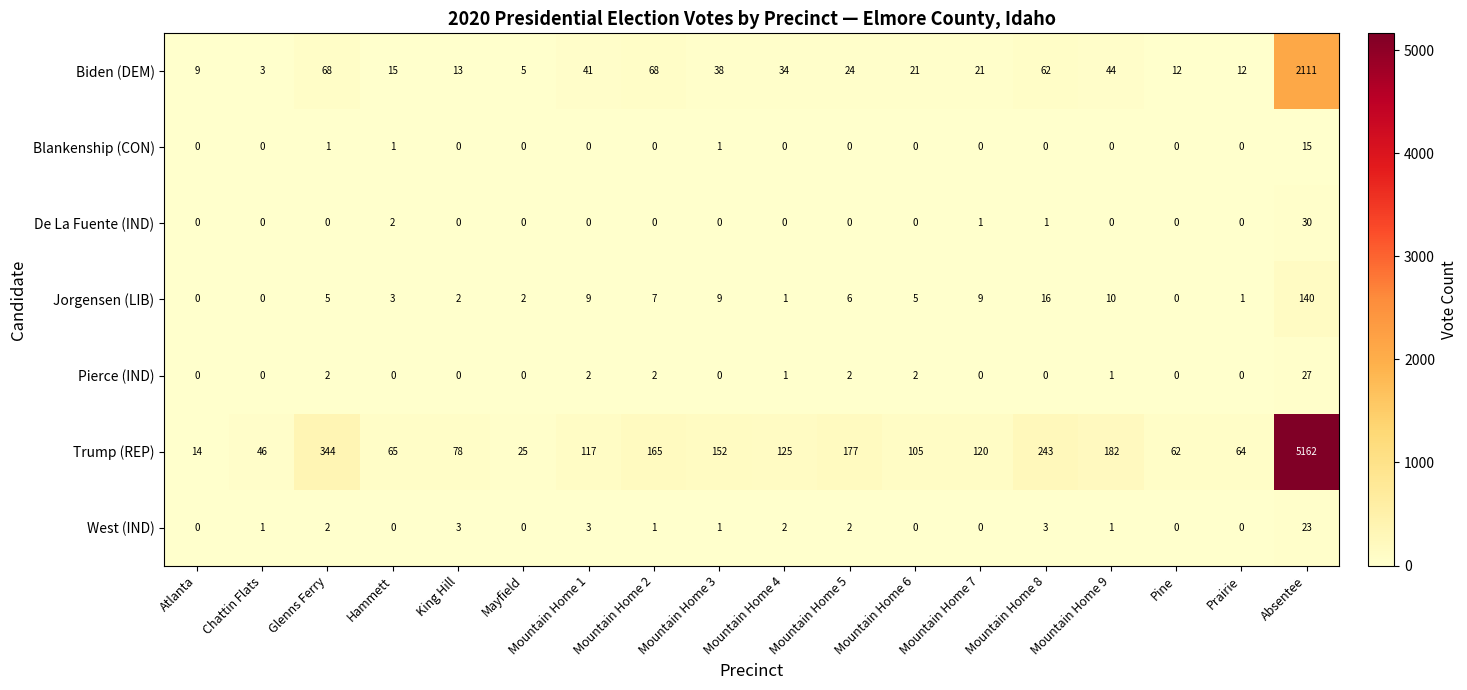

Rank the series by their maximum value, from lowest to highest.

Blankenship (CON), West (IND), Pierce (IND), De La Fuente (IND), Jorgensen (LIB), Biden (DEM), Trump (REP)